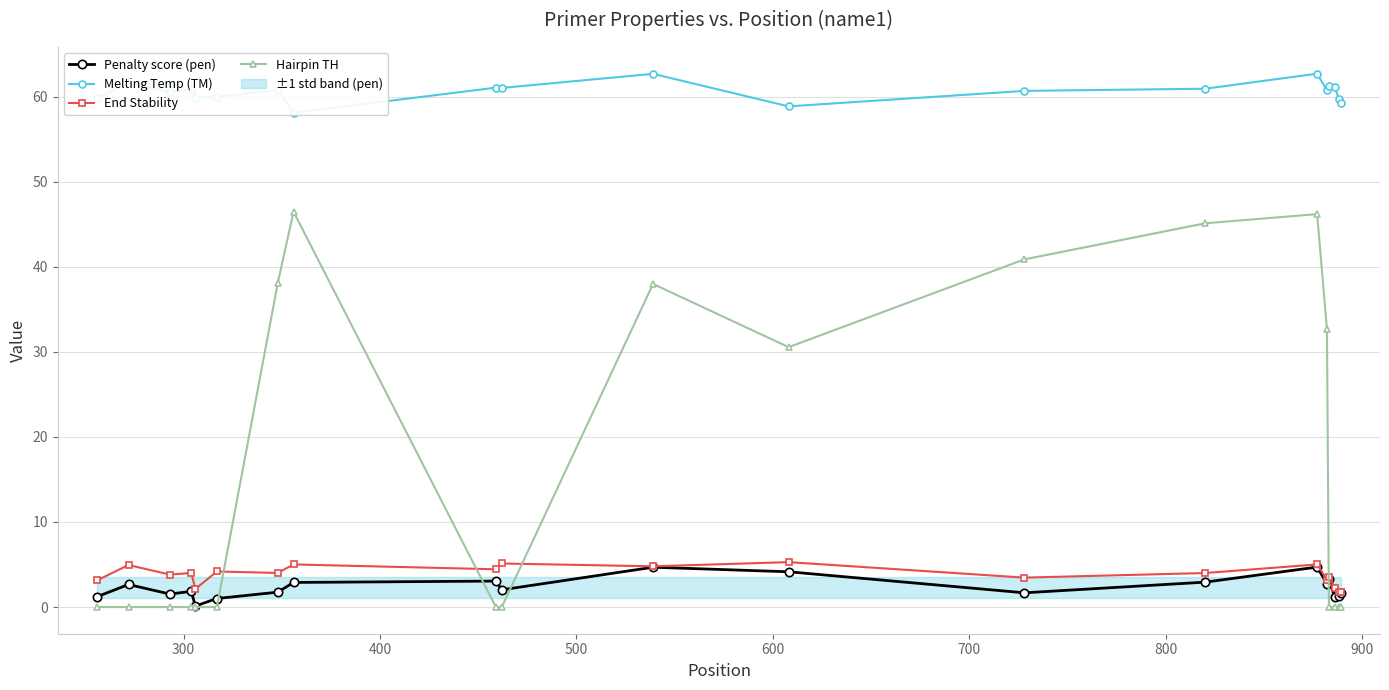

How many intersections are there between Hairpin TH and End Stability?

4